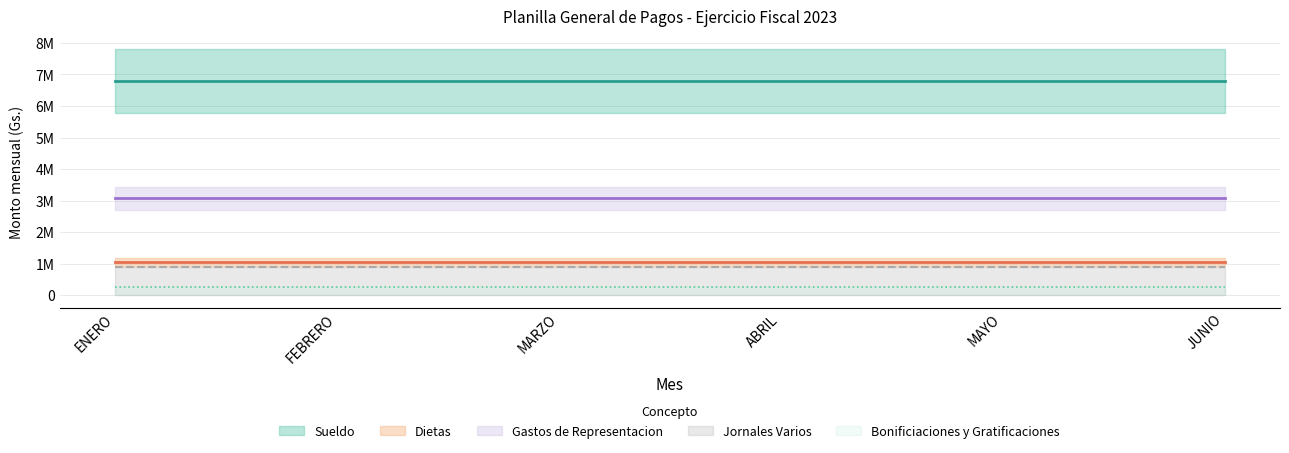

Which series has the largest total across all categories?

Sueldo